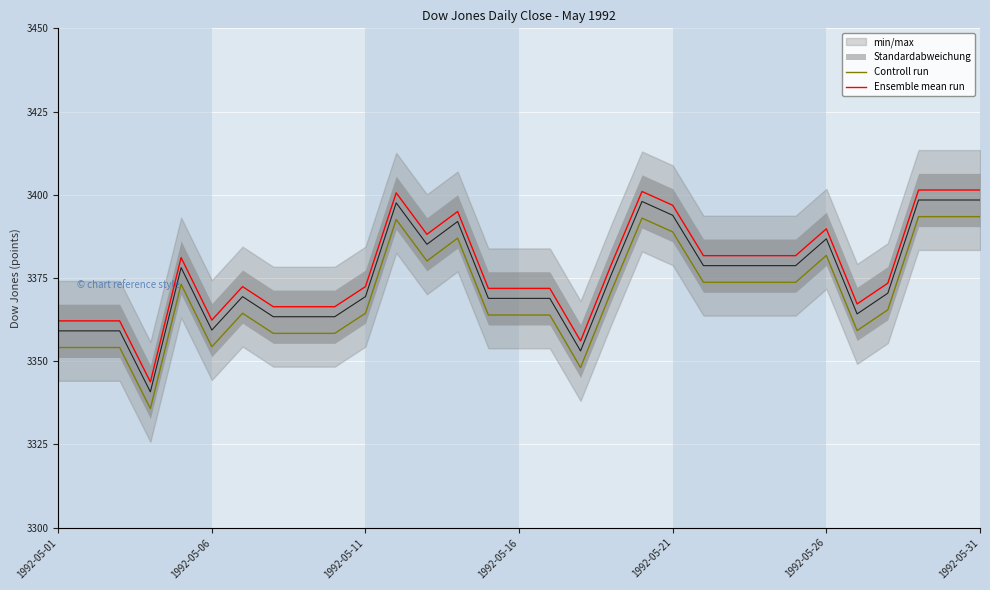

What is the label of the 1st point from the left?

1992-05-01